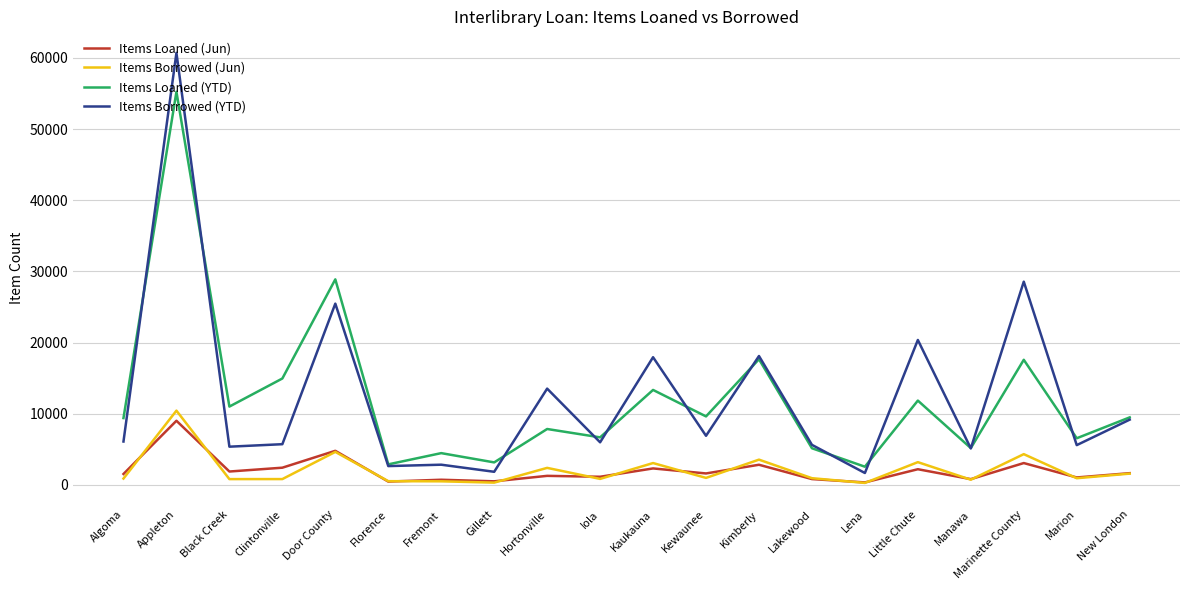

What is the difference between the Items Borrowed (YTD) values at Kimberly and Little Chute?

2255